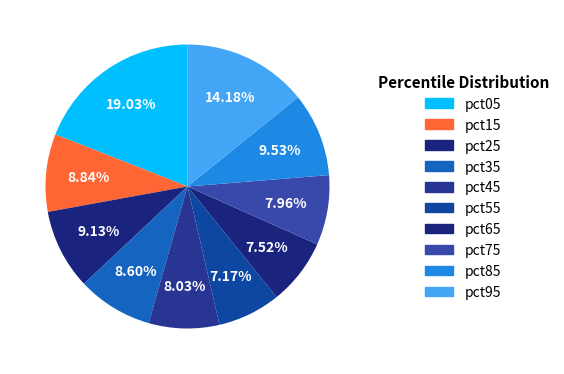

How many slices are in this pie chart?

10